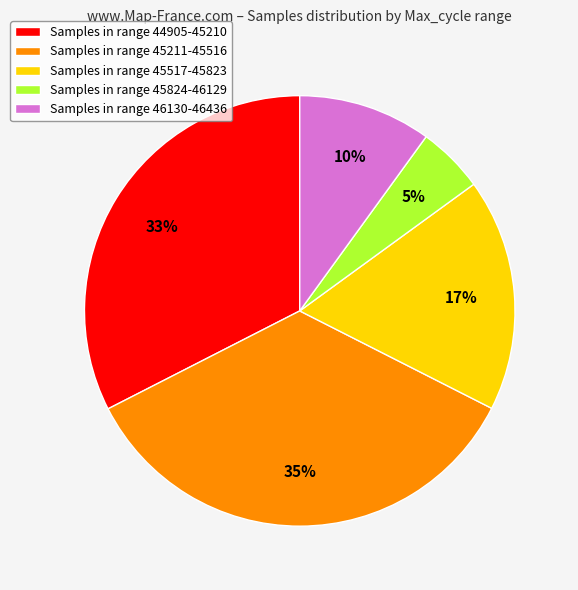

What is the smallest slice in the pie chart?

Samples in range 45824-46129